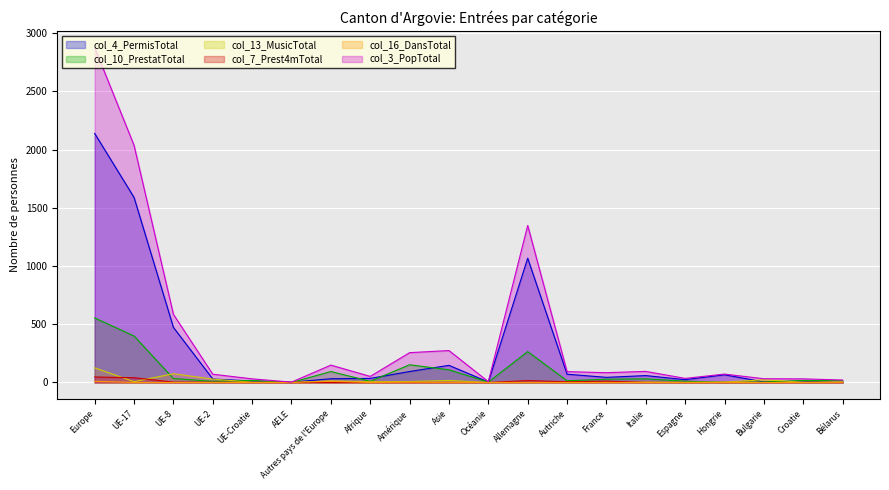

Reading left to right, list all the values displayed in this chart.

col_4 (Permis courte durée Total): Europe=2138	UE-17=1589	UE-8=473	UE-2=30	UE-Croatie=12	AELE=2	Autres pays de l'Europe=32	Afrique=35	Amérique=94	Asie=147	Océanie=4	Allemagne=1067	Autriche=71	France=44	Italie=59	Espagne=24	Hongrie=66	Bulgarie=5	Croatie=12	Bélarus=0
col_10 (Prestataires Total): Europe=554	UE-17=399	UE-8=34	UE-2=10	UE-Croatie=17	AELE=0	Autres pays de l'Europe=94	Afrique=10	Amérique=152	Asie=109	Océanie=3	Allemagne=265	Autriche=15	France=28	Italie=31	Espagne=11	Hongrie=2	Bulgarie=4	Croatie=17	Bélarus=15
col_13 (Musiciens Total): Europe=126	UE-17=7	UE-8=75	UE-2=29	UE-Croatie=2	AELE=0	Autres pays de l'Europe=13	Afrique=7	Amérique=8	Asie=17	Océanie=0	Allemagne=0	Autriche=1	France=1	Italie=4	Espagne=0	Hongrie=4	Bulgarie=23	Croatie=2	Bélarus=5
col_7 (Prestataires <=4m Total): Europe=47	UE-17=41	UE-8=3	UE-2=2	UE-Croatie=0	AELE=1	Autres pays de l'Europe=0	Afrique=0	Amérique=0	Asie=0	Océanie=0	Allemagne=16	Autriche=6	France=11	Italie=1	Espagne=0	Hongrie=0	Bulgarie=0	Croatie=0	Bélarus=0
col_16 (Danseurs Total): Europe=10	UE-17=0	UE-8=0	UE-2=0	UE-Croatie=0	AELE=0	Autres pays de l'Europe=10	Afrique=0	Amérique=2	Asie=1	Océanie=0	Allemagne=0	Autriche=0	France=0	Italie=0	Espagne=0	Hongrie=0	Bulgarie=0	Croatie=0	Bélarus=1
col_3 (Pop résidante Total): Europe=2875	UE-17=2036	UE-8=585	UE-2=71	UE-Croatie=31	AELE=3	Autres pays de l'Europe=149	Afrique=52	Amérique=256	Asie=274	Océanie=7	Allemagne=1348	Autriche=93	France=84	Italie=95	Espagne=35	Hongrie=72	Bulgarie=32	Croatie=31	Bélarus=21